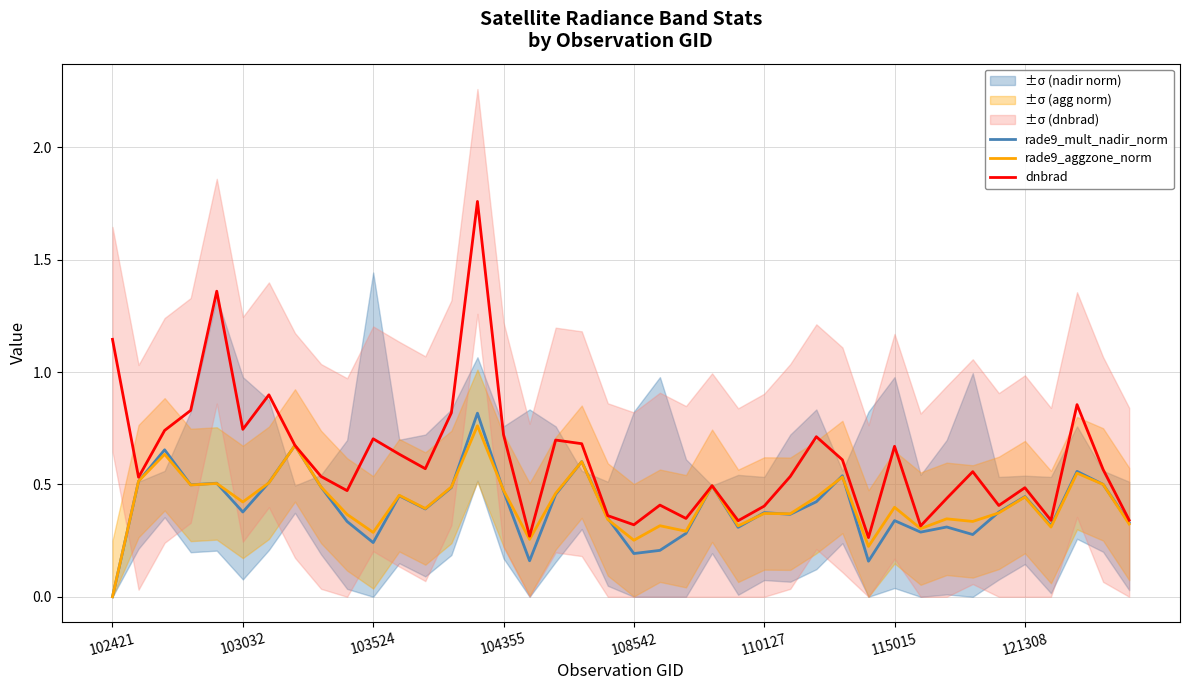

Which series has the largest total across all categories?

dnbrad